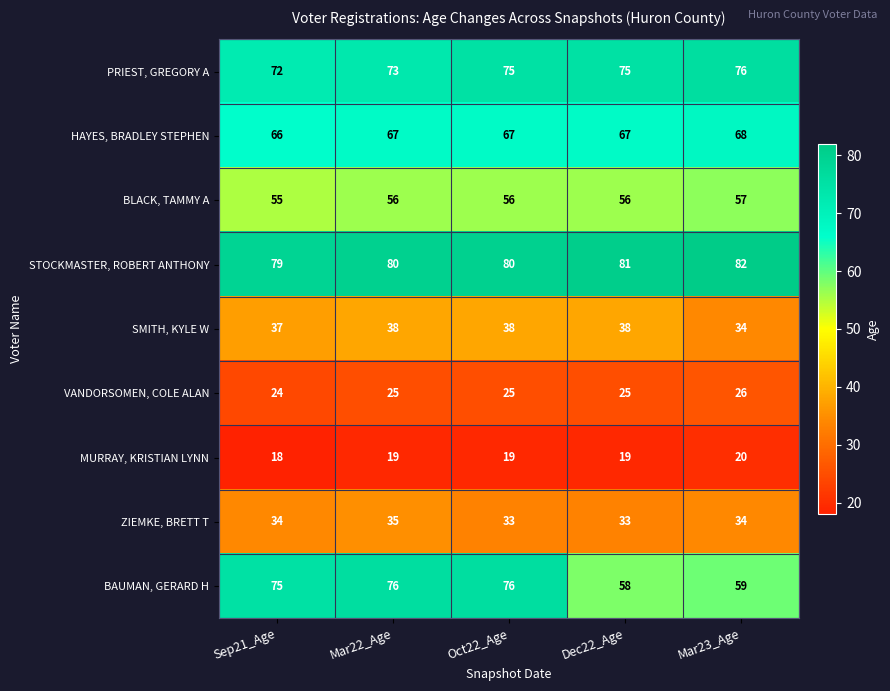

What value does the MURRAY, KRISTIAN LYNN series have at Mar22_Age?

19